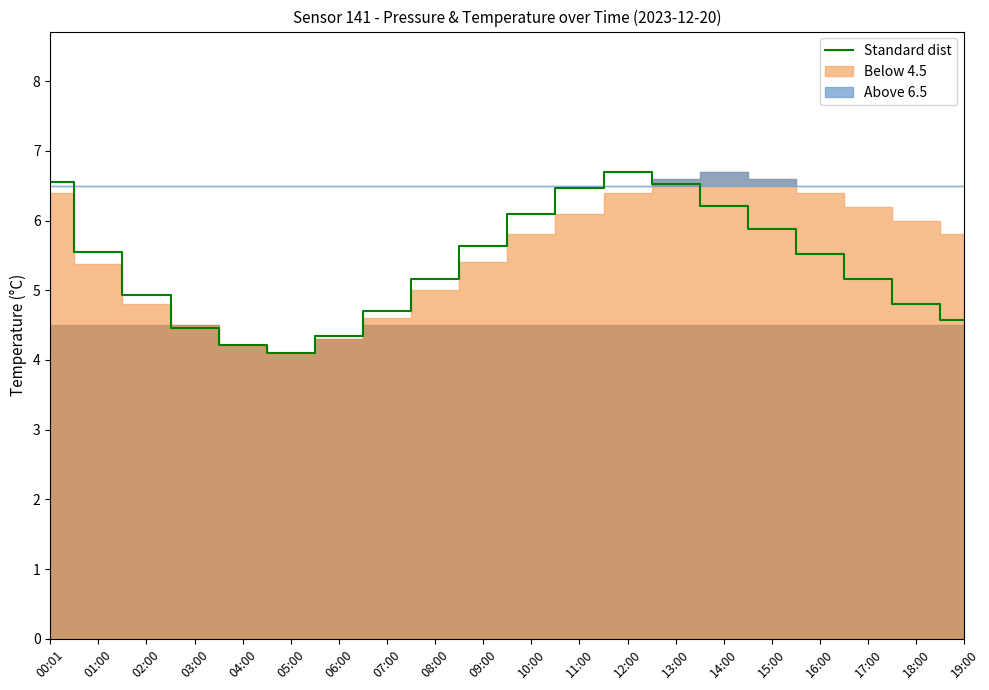

Is it true that the value at 12:00 is 9.9?

False